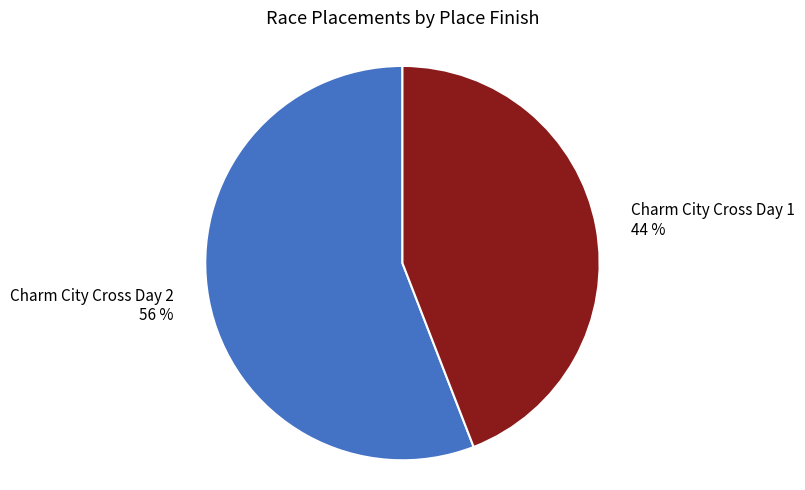

How many segments does this pie chart have?

2